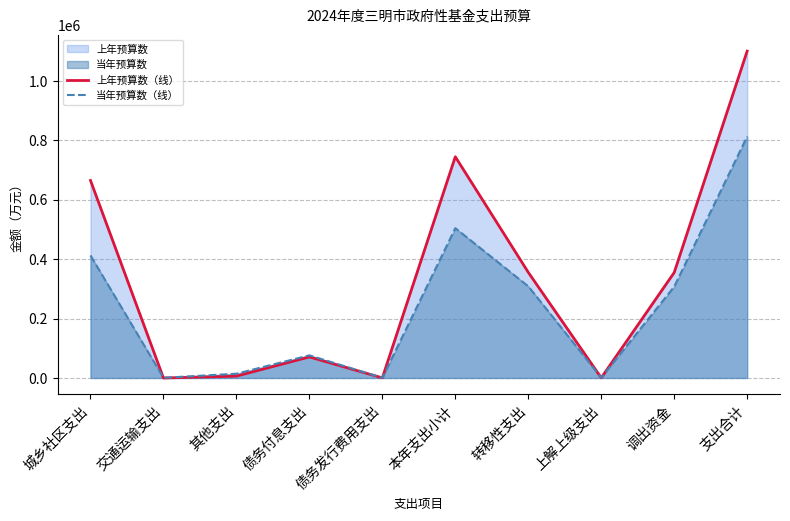

Reading left to right, extract all data points from this chart.

上年预算数（线）: 城乡社区支出=665125	交通运输支出=0	其他支出=6283	债务付息支出=70940	债务发行费用支出=405	本年支出小计=744931	转移性支出=355672	上解上级支出=654	调出资金=355018	支出合计=1100603
当年预算数（线）: 城乡社区支出=412575	交通运输支出=729	其他支出=14335	债务付息支出=76276	债务发行费用支出=555	本年支出小计=504470	转移性支出=308665	上解上级支出=1200	调出资金=307465	支出合计=813135